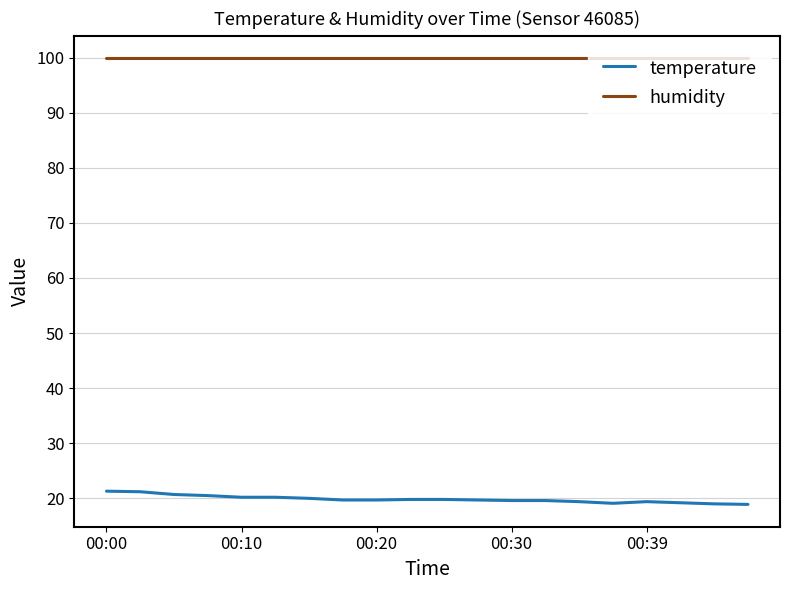

What is the smallest value displayed?

18.9